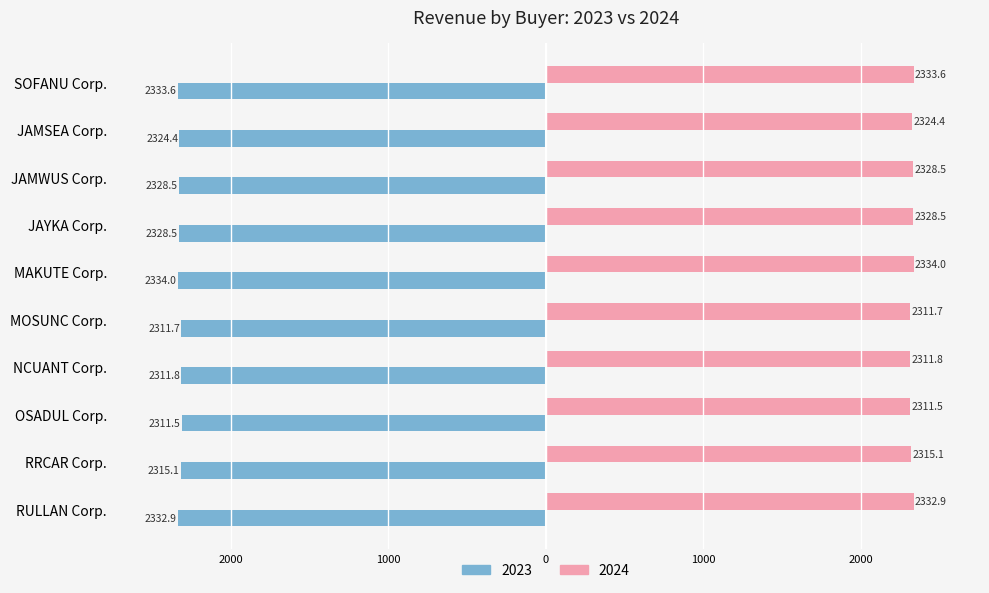

What are all the series names shown in the legend?

2023, 2024